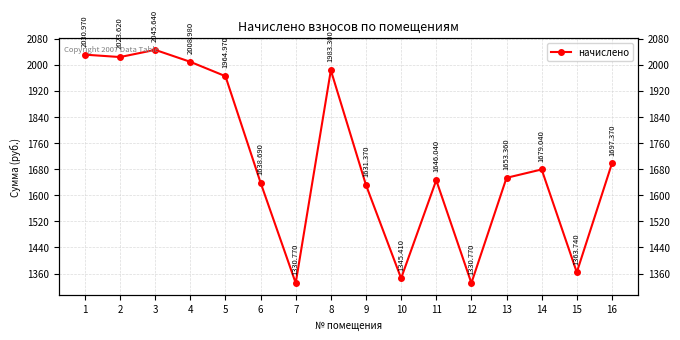

Does the chart have visible grid lines?

Yes